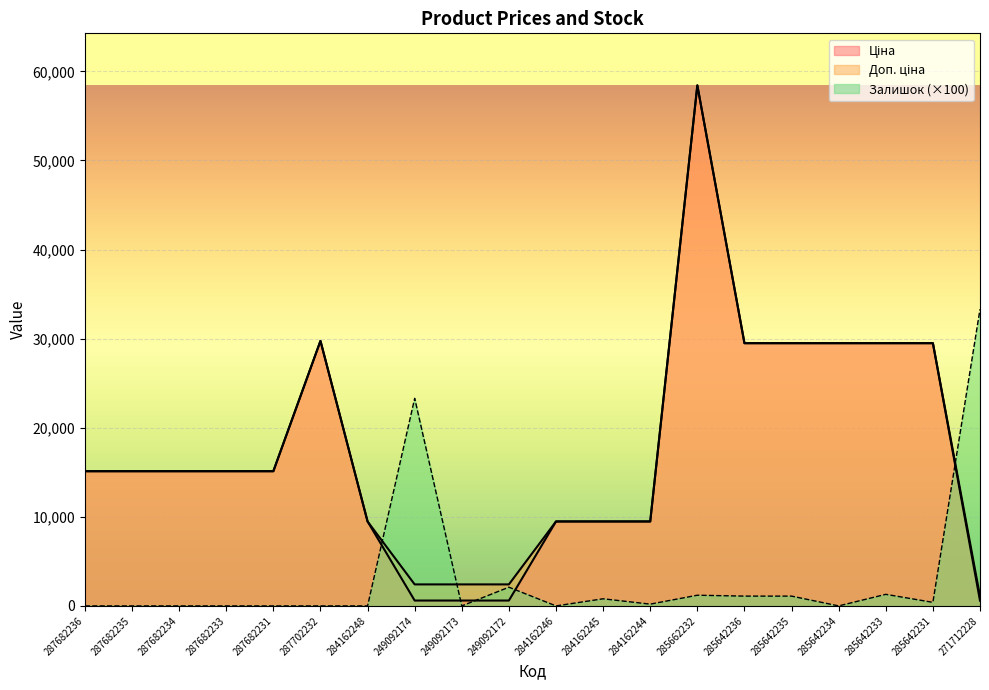

True or false: Залишок and Доп. ціна cross at least once.

True